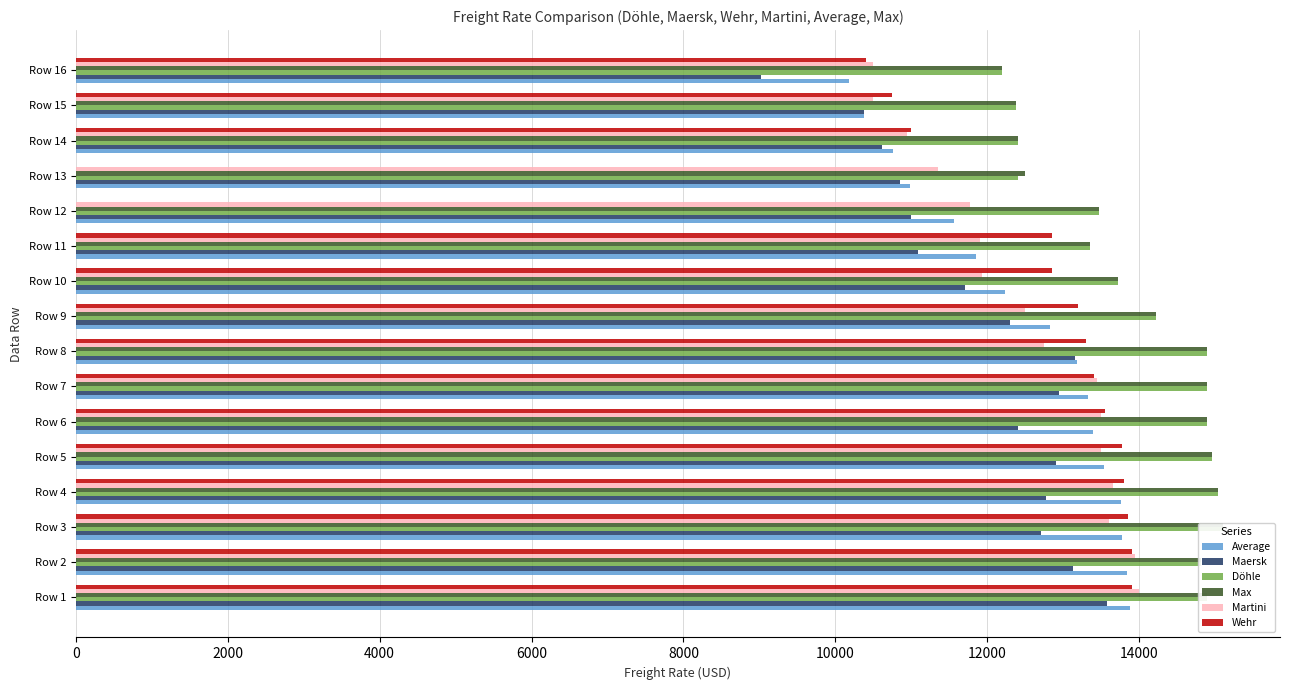

What is the value of the Martini bar at the 15th from the left?

10500.0